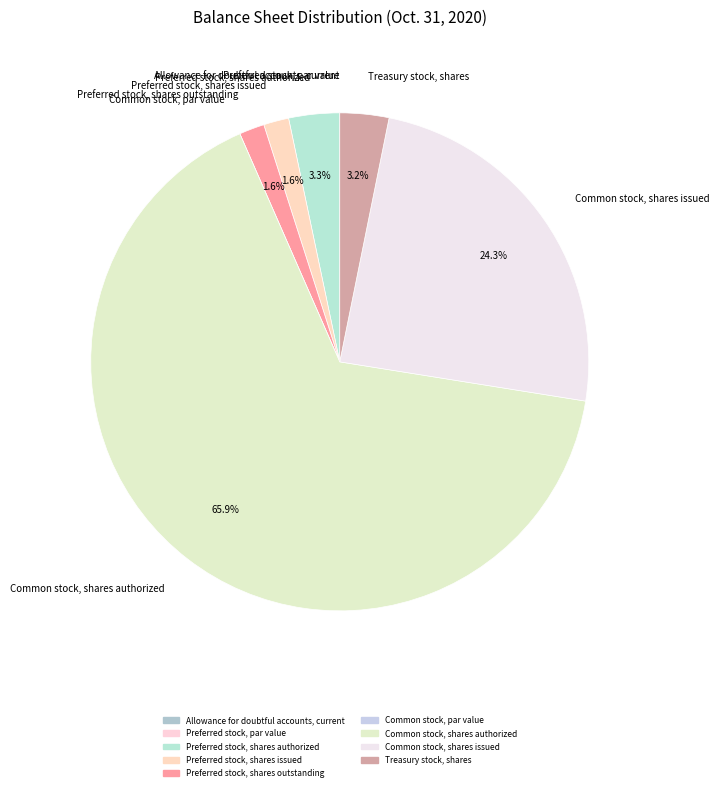

To the nearest percent, what is the combined percentage of Treasury stock, shares and Common stock, shares issued?

28%